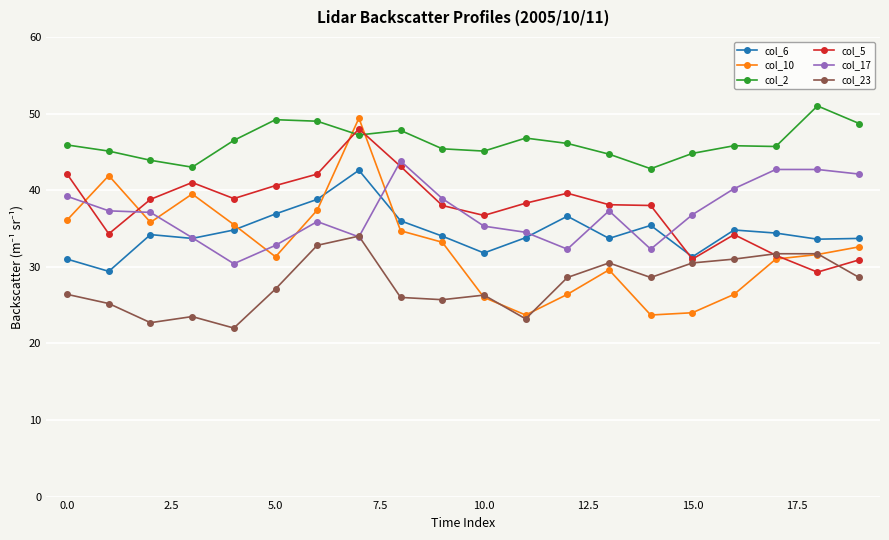

What is the greatest value displayed?

51.0